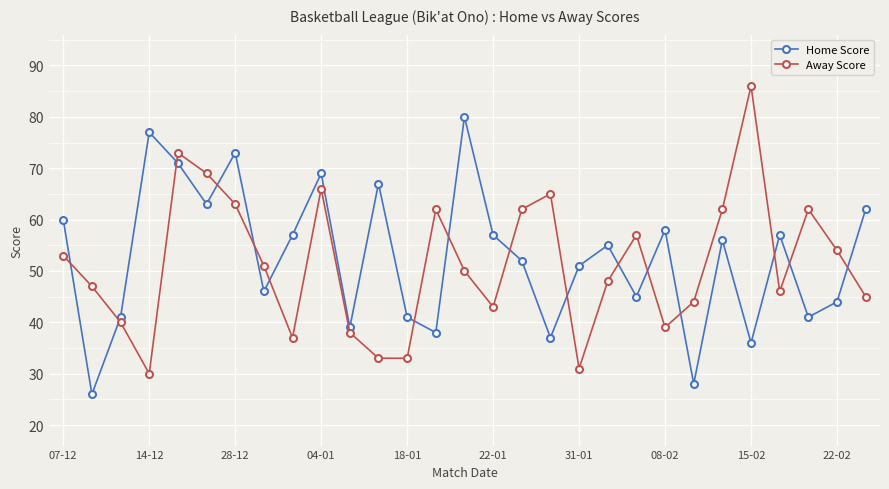

Rank the series by their average value, from lowest to highest.

Away Score, Home Score